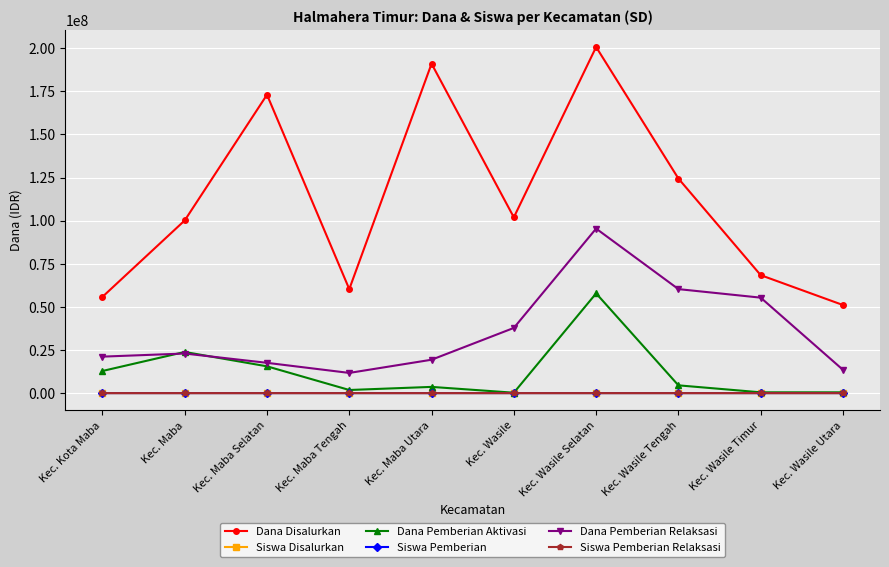

What is the label of the 7th point from the left?

Kec. Wasile Selatan